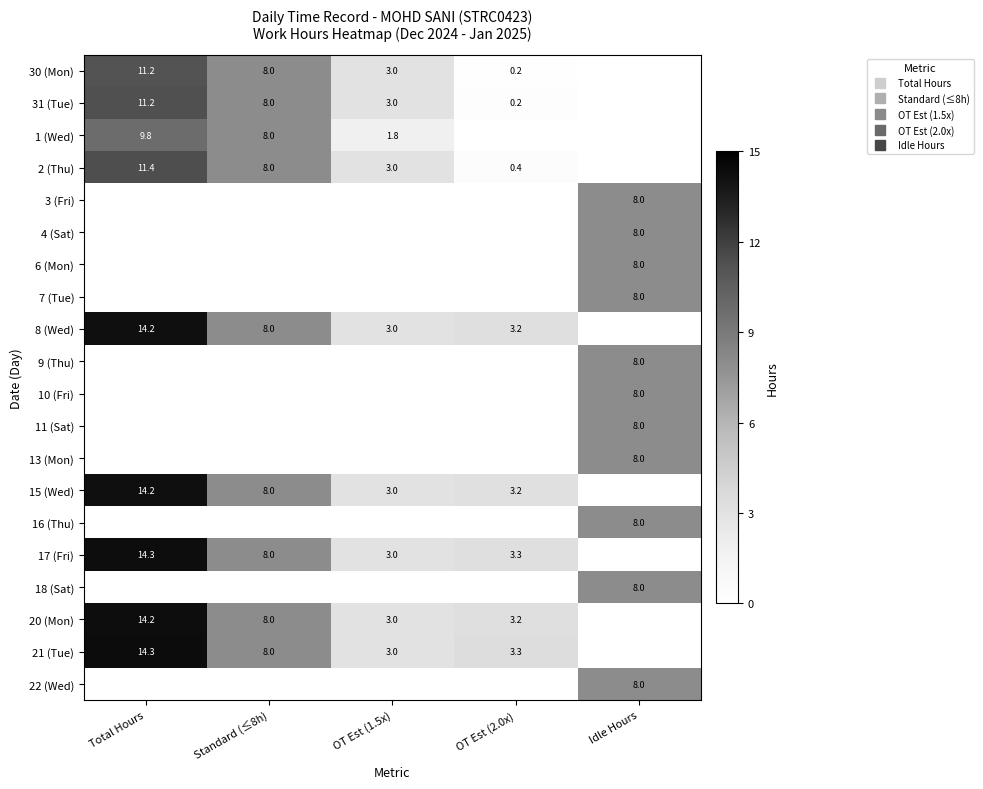

Which category has the highest value across all series?

Total Hours